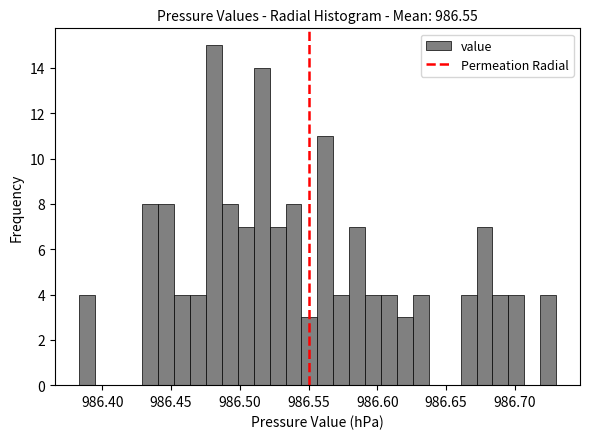

Around what value on the x-axis is the tallest bar? Give the approximate position of its centre, as read against the axis.

986.480